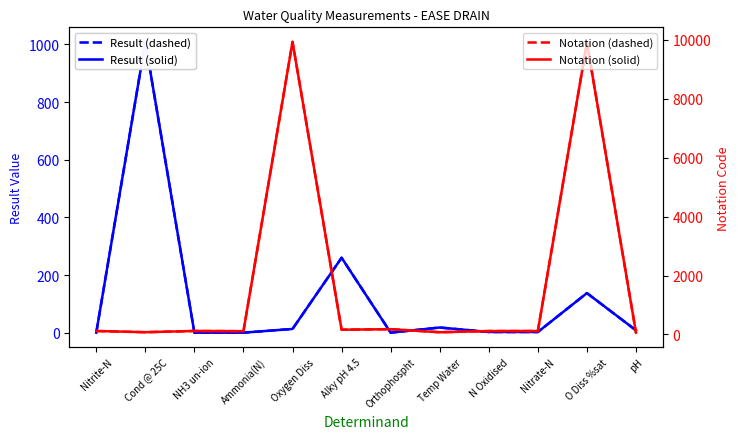

Reading right to left, list all the values displayed in this chart.

Result Value (dashed): 8.1	137.3	2.4	2.4	17.9	0.1	260.0	13.0	0.0	0.0	1009.0	0.0
Result Value: 8.1	137.3	2.4	2.4	17.9	0.1	260.0	13.0	0.0	0.0	1009.0	0.0
Notation Code (dashed): 61.0	9901.0	117.0	116.0	76.0	180.0	162.0	9924.0	111.0	119.0	77.0	118.0
Notation Code: 61.0	9901.0	117.0	116.0	76.0	180.0	162.0	9924.0	111.0	119.0	77.0	118.0